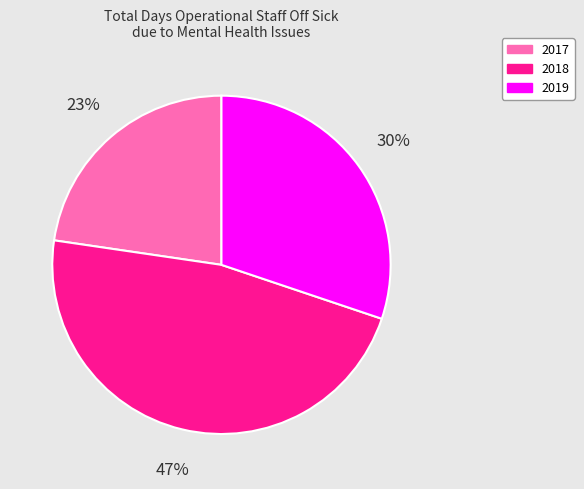

How many slices are in this pie chart?

3